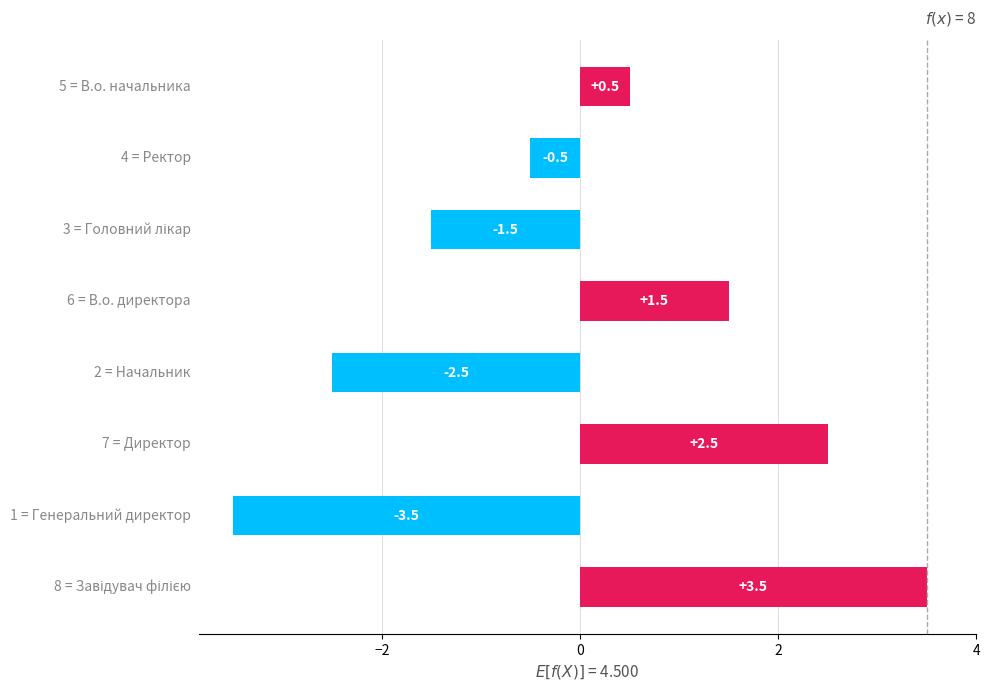

What is the maximum value shown in the chart?

3.5